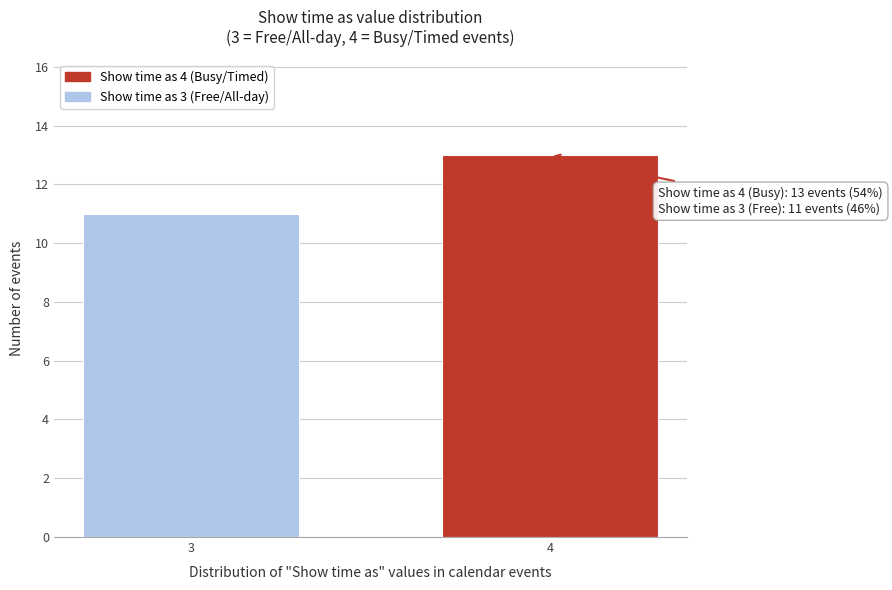

Reading left to right, extract all data points from this chart.

11	13